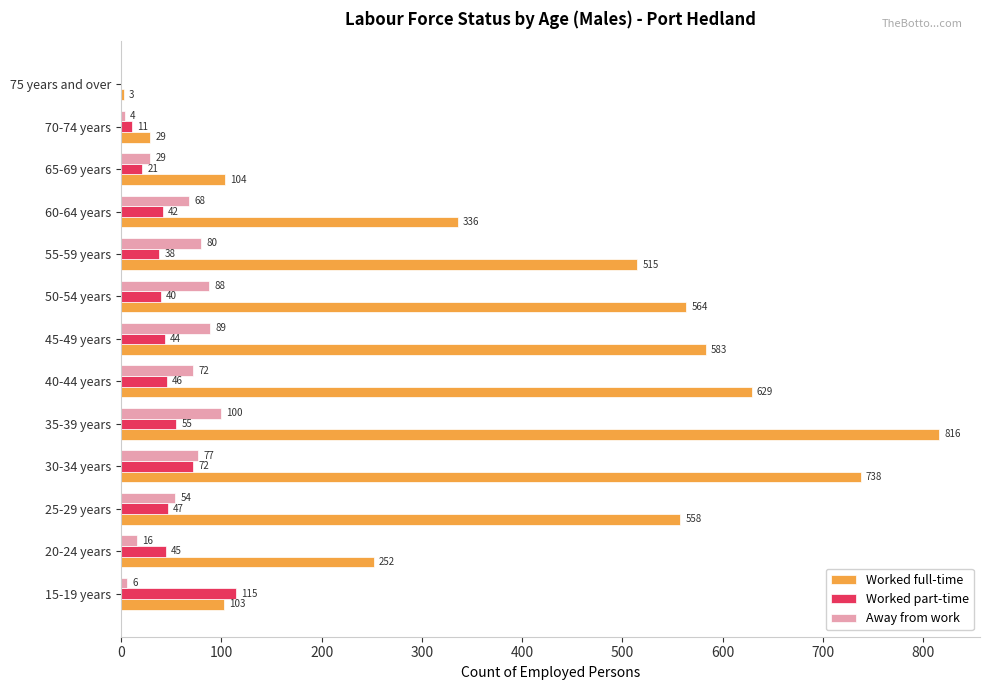

What is the sum of all Worked full-time values?

5230